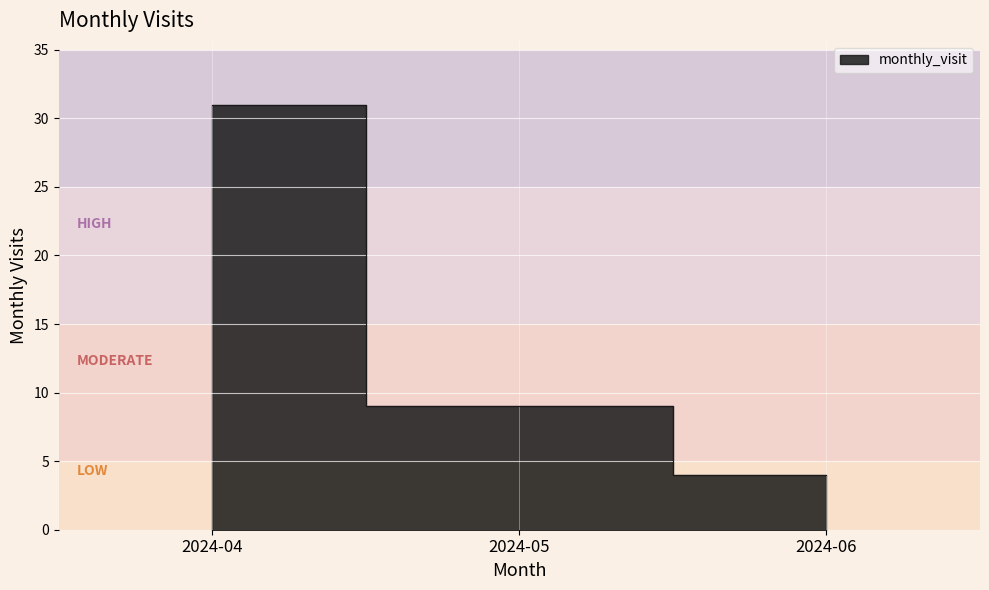

Approximately how many times larger is the value at 2024-05 compared to 2024-04?

0.3